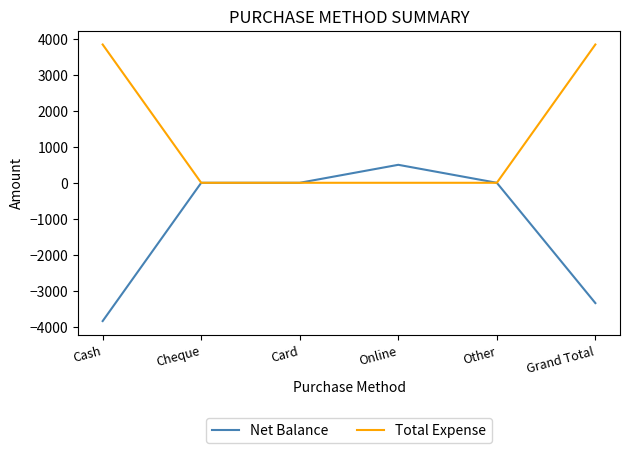

What is the highest value of the Total Expense series?

3847